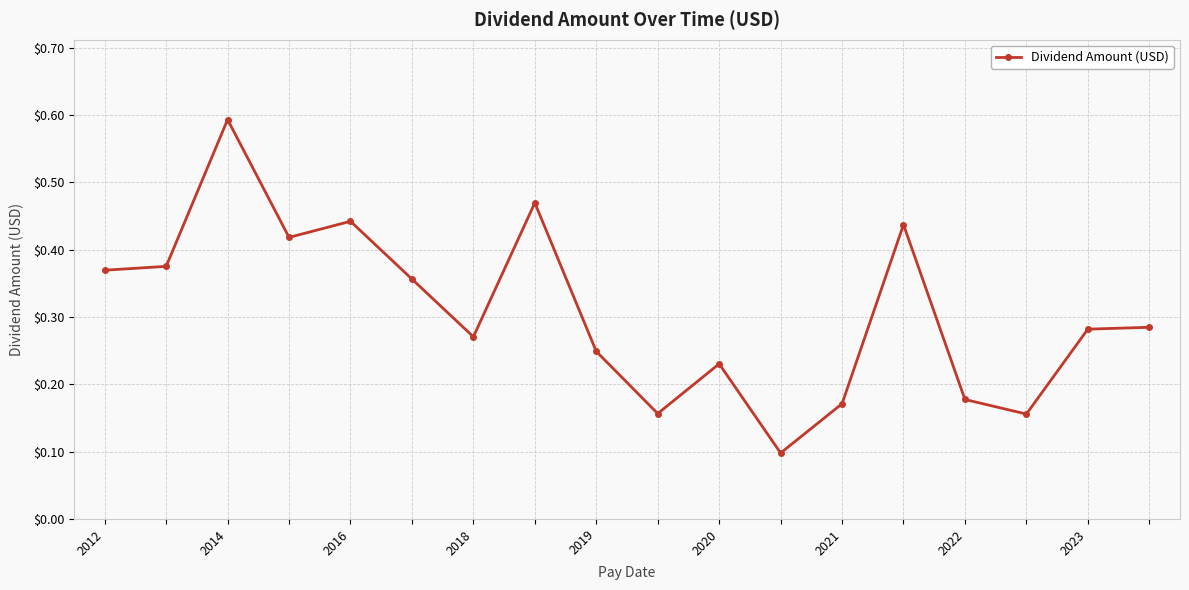

What is the minimum value shown in the chart?

0.1